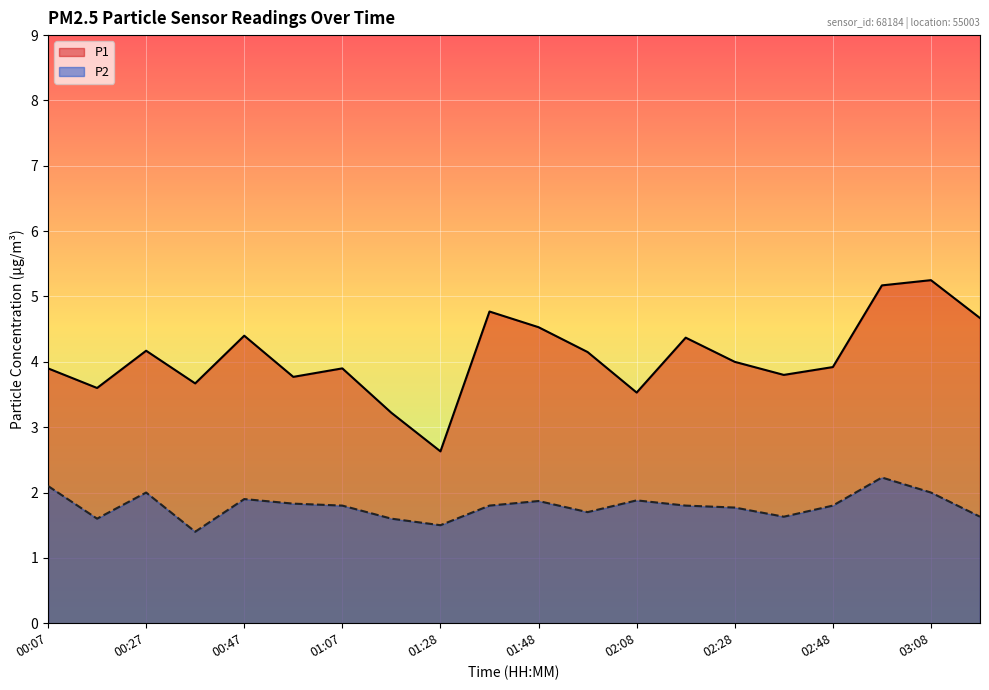

Count the number of data series in this chart.

2